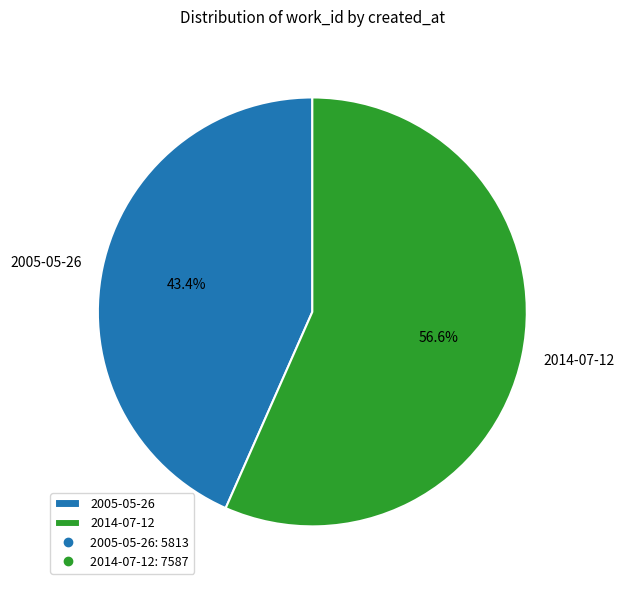

Which category has the biggest portion of the pie?

2014-07-12